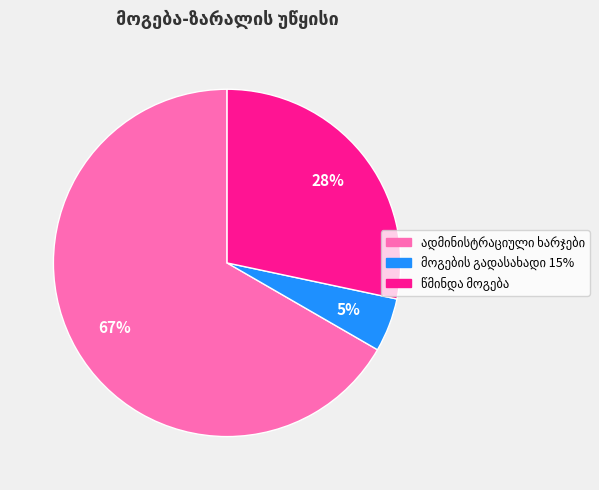

To the nearest percent, what is the difference between the largest and smallest slice percentages?

62%